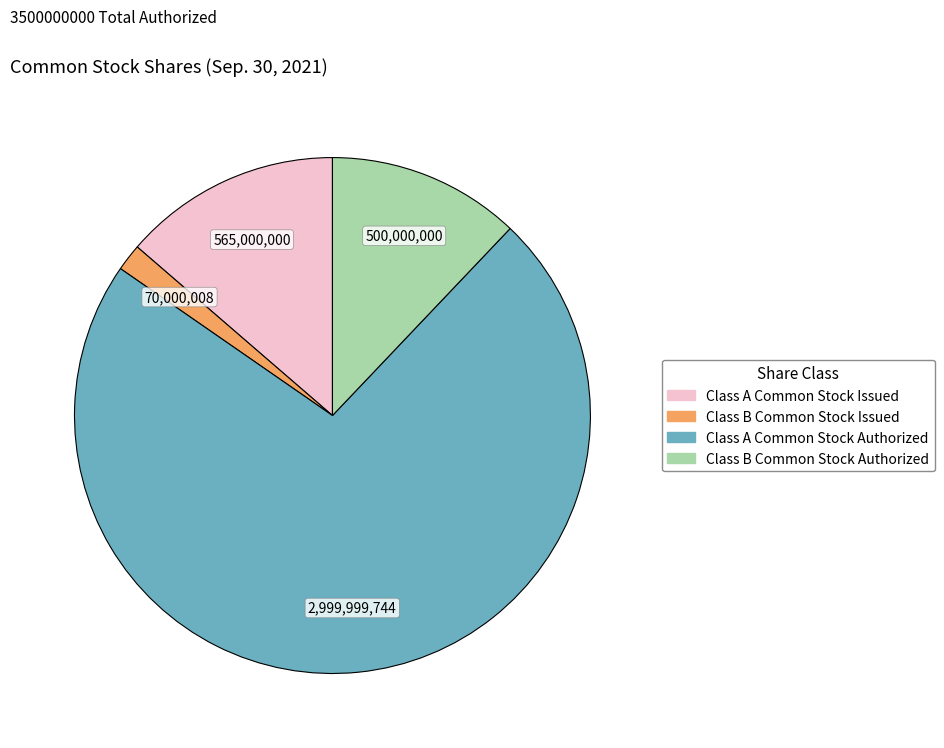

Does any single category account for the majority?

Yes